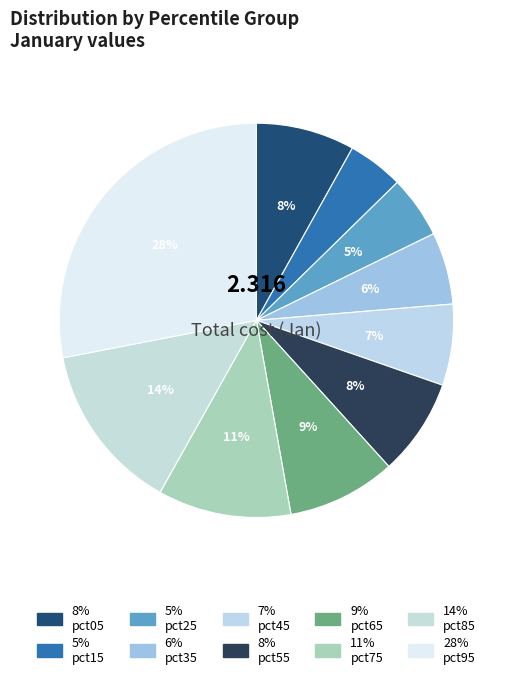

Is there a majority slice in this chart?

No